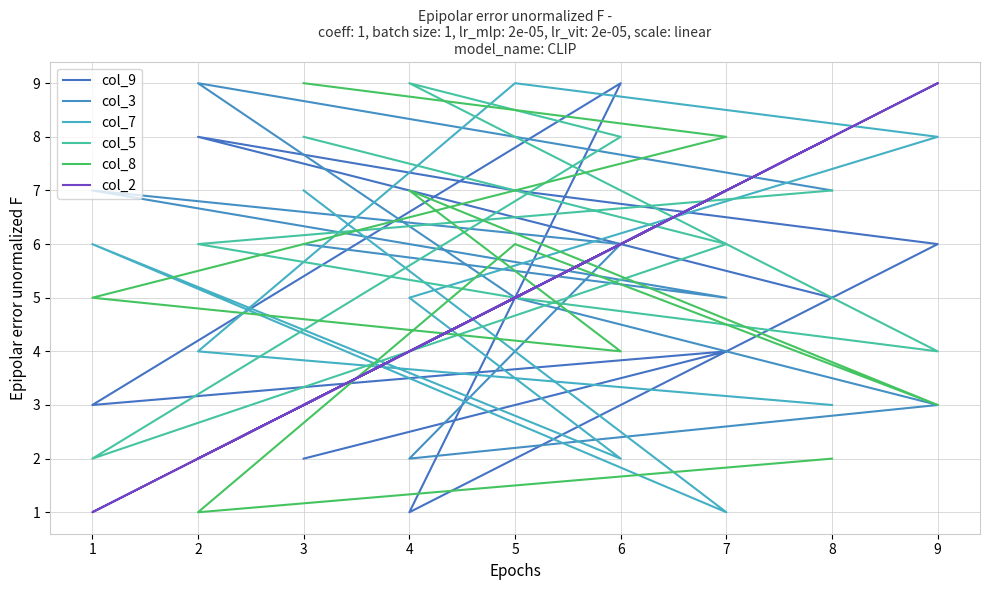

What is the value of the col_5 point at the 5th from the left?

9